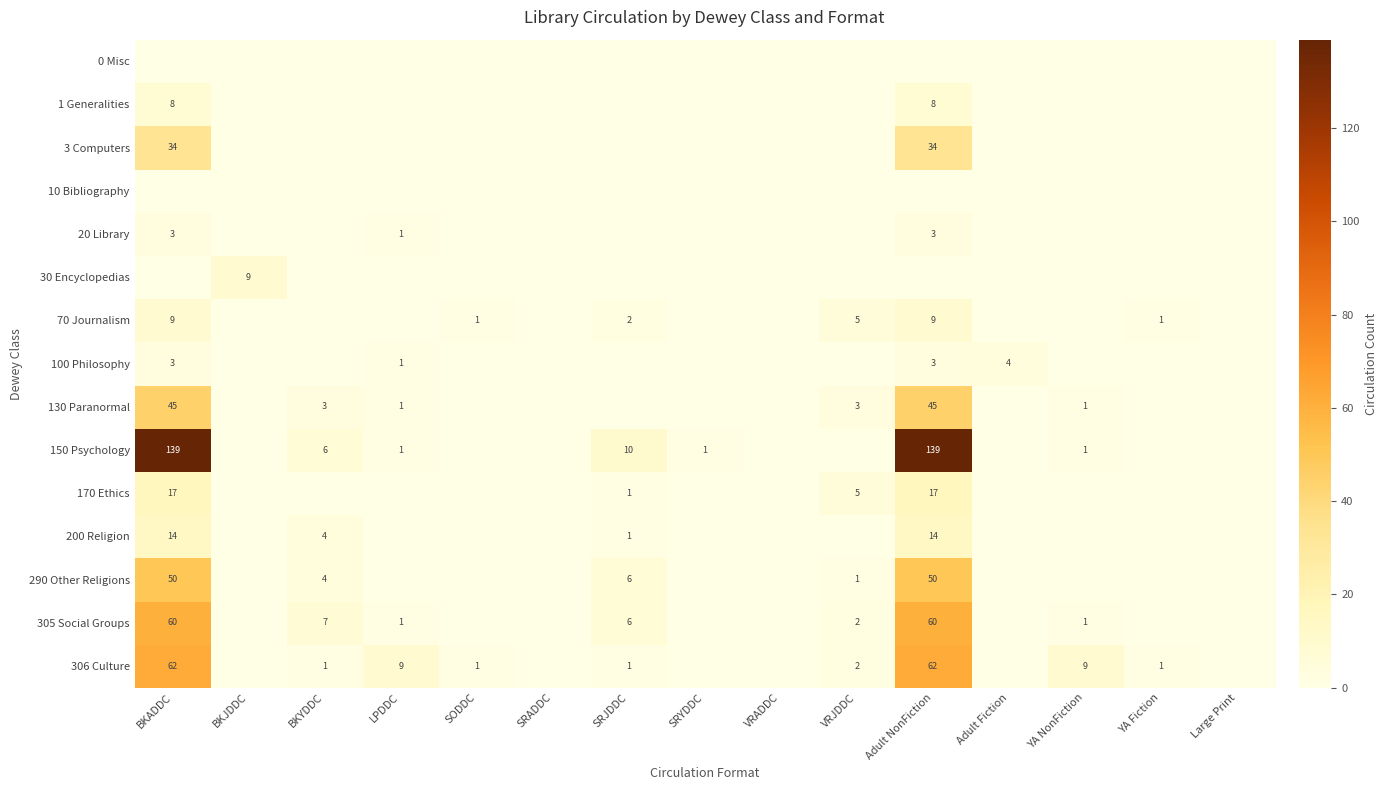

Which category has the highest value across all series?

BKADDC